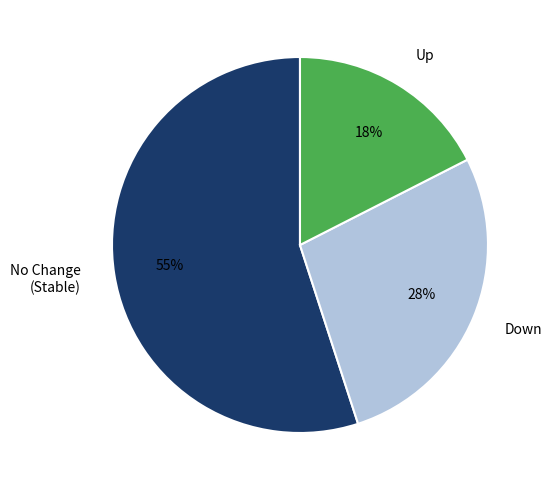

What is the majority slice?

No Change (Stable)